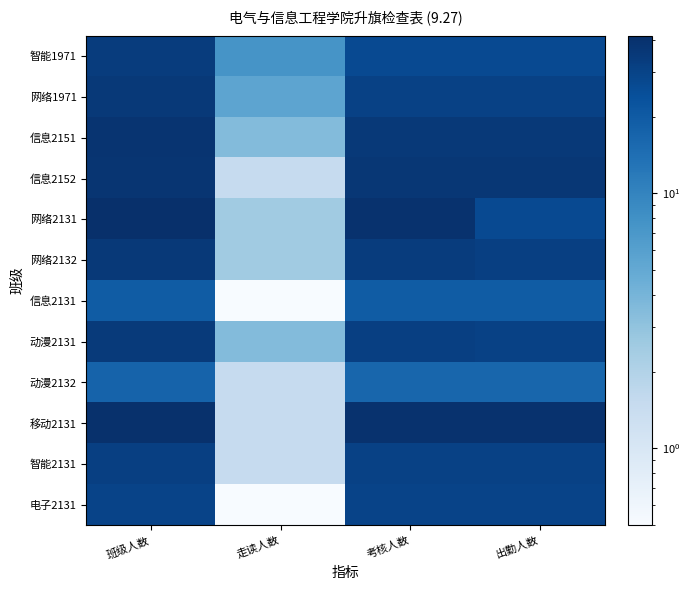

Reading left to right, transcribe all the data shown in this chart.

智能1971: 班级人数=33.5	走读人数=7.5	考核人数=26.5	出勤人数=26.5
网络1971: 班级人数=35.5	走读人数=5.5	考核人数=30.5	出勤人数=30.5
信息2151: 班级人数=38.5	走读人数=3.5	考核人数=35.5	出勤人数=35.5
信息2152: 班级人数=37.5	走读人数=1.5	考核人数=36.5	出勤人数=36.5
网络2131: 班级人数=41.5	走读人数=2.5	考核人数=39.5	出勤人数=26.5
网络2132: 班级人数=35.5	走读人数=2.5	考核人数=33.5	出勤人数=31.5
信息2131: 班级人数=19.5	走读人数=0.5	考核人数=19.5	出勤人数=19.5
动漫2131: 班级人数=34.5	走读人数=3.5	考核人数=31.5	出勤人数=30.5
动漫2132: 班级人数=17.5	走读人数=1.5	考核人数=16.5	出勤人数=16.5
移动2131: 班级人数=40.5	走读人数=1.5	考核人数=39.5	出勤人数=39.5
智能2131: 班级人数=31.5	走读人数=1.5	考核人数=30.5	出勤人数=30.5
电子2131: 班级人数=29.5	走读人数=0.5	考核人数=29.5	出勤人数=29.5